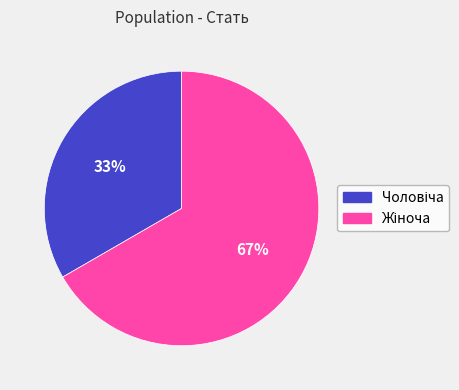

Is there any slice that represents more than half of the pie?

Yes